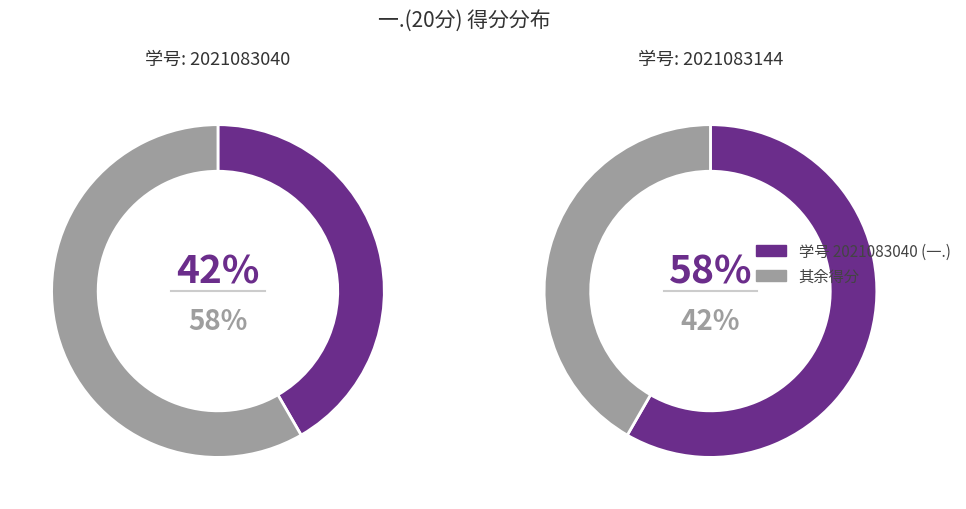

Rank the categories by value from highest to lowest.

2021083144, 2021083040